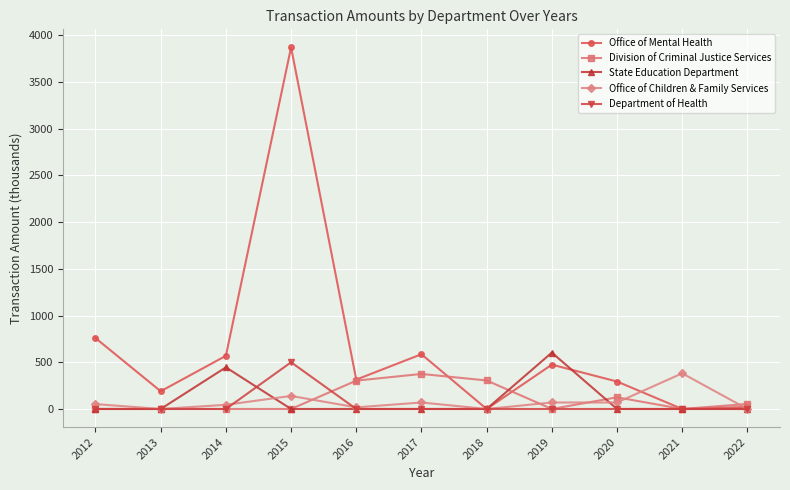

What is the highest value of the State Education Department series?

603.4